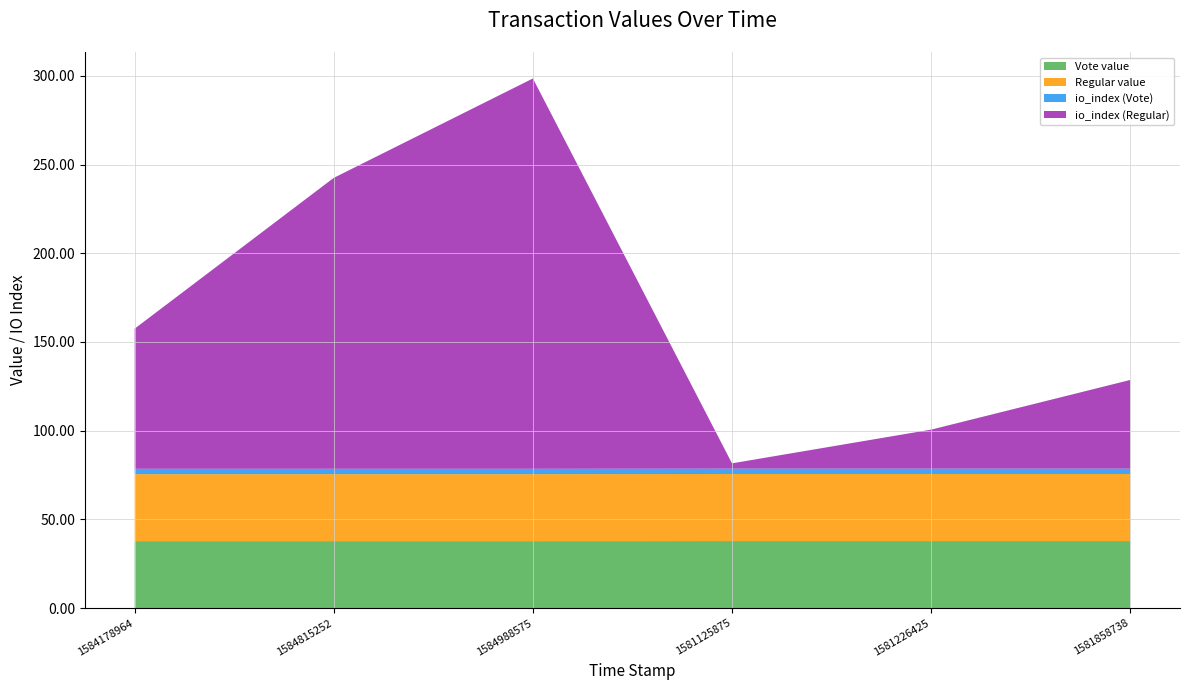

Reading left to right, transcribe all the data shown in this chart.

Vote value: 1584178964=37.8	1584815252=37.8	1584988575=37.8	1581125875=37.8	1581226425=37.8	1581858738=37.8
Regular value: 1584178964=37.8	1584815252=37.8	1584988575=37.8	1581125875=37.8	1581226425=37.8	1581858738=37.8
io_index (Vote): 1584178964=3.0	1584815252=3.0	1584988575=3.0	1581125875=3.0	1581226425=3.0	1581858738=3.0
io_index (Regular): 1584178964=79.0	1584815252=164.0	1584988575=220.0	1581125875=3.0	1581226425=22.0	1581858738=50.0